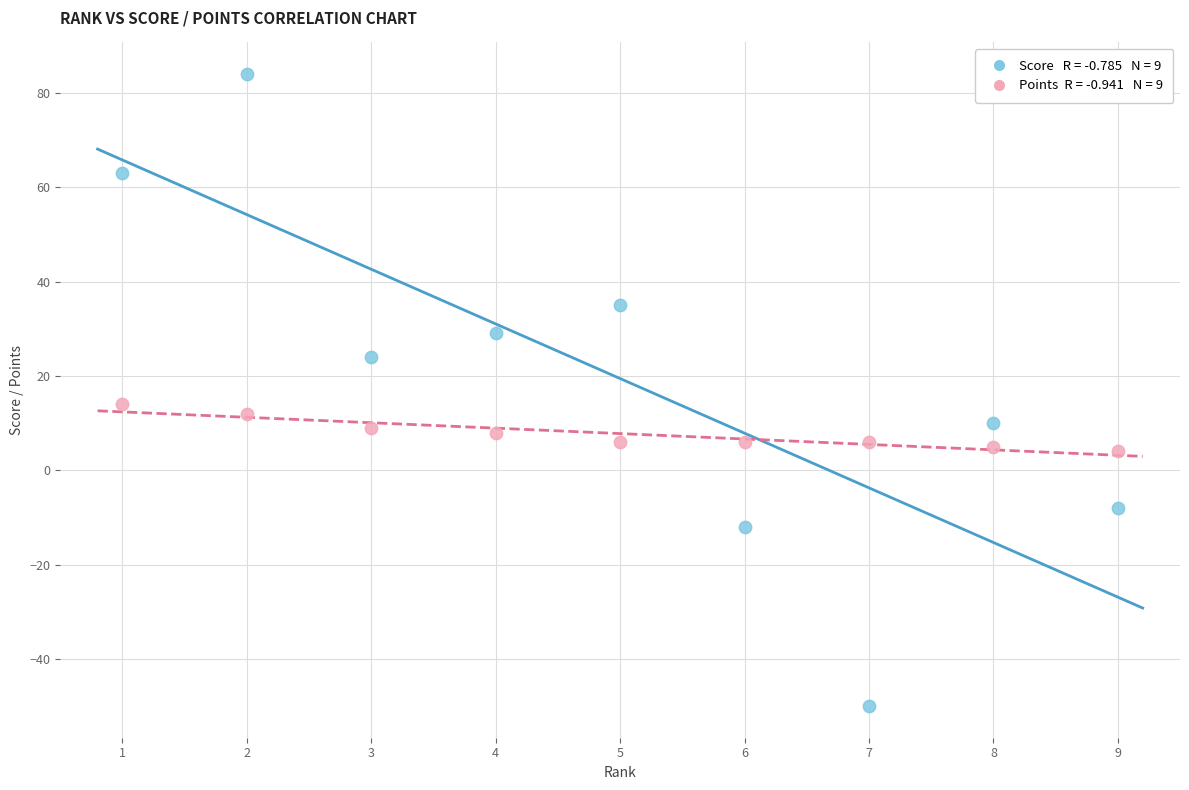

Across all data points, what is the range of Y values (max minus min)?

134